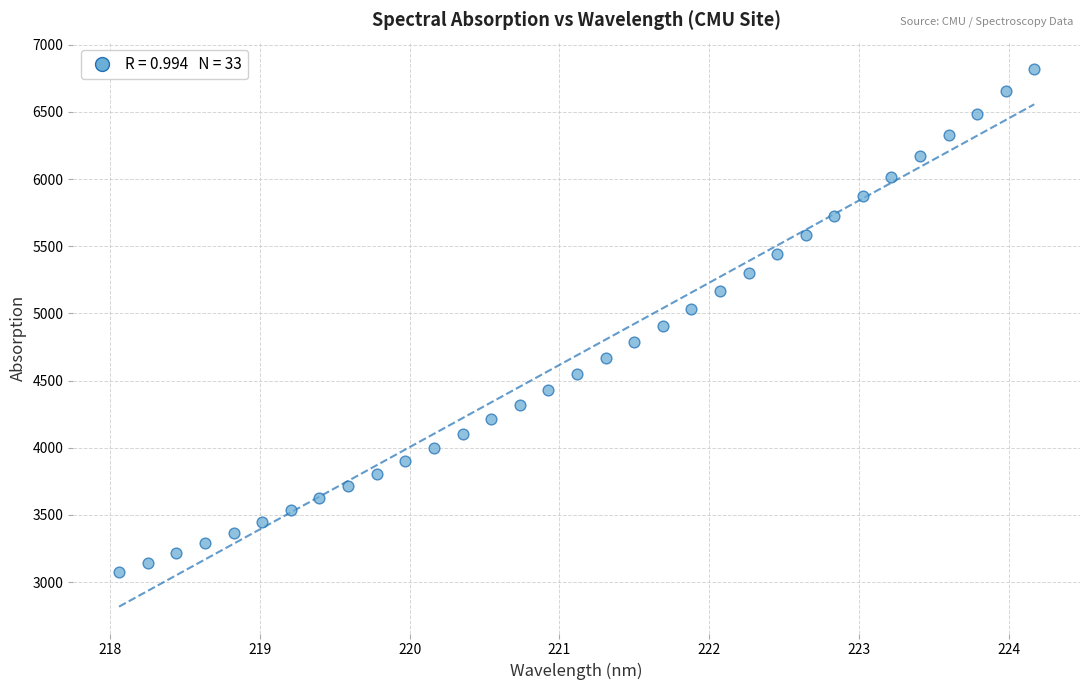

What is the range of X values (max minus min)?

6.1